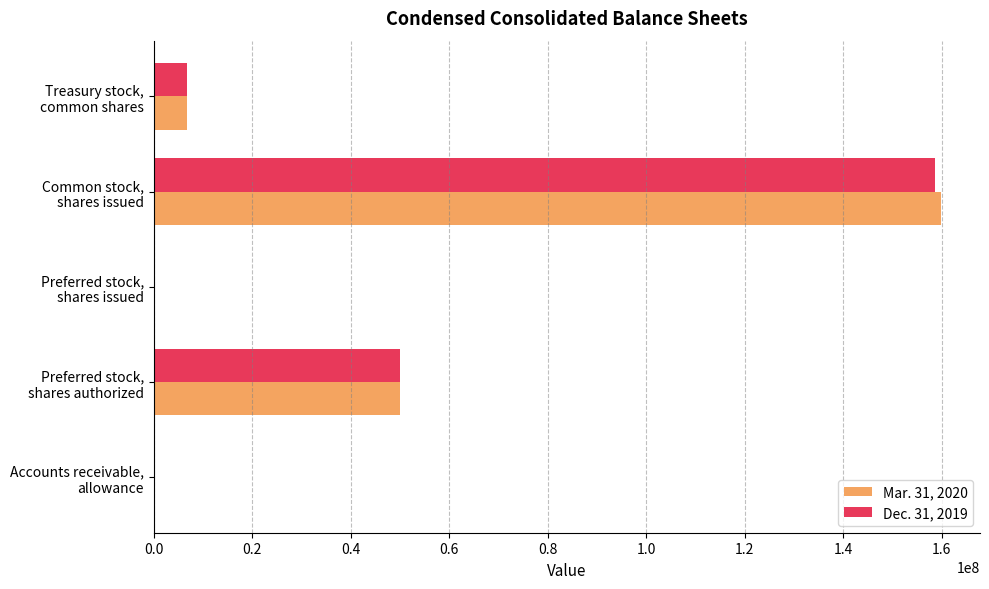

Count the number of data series in this chart.

2